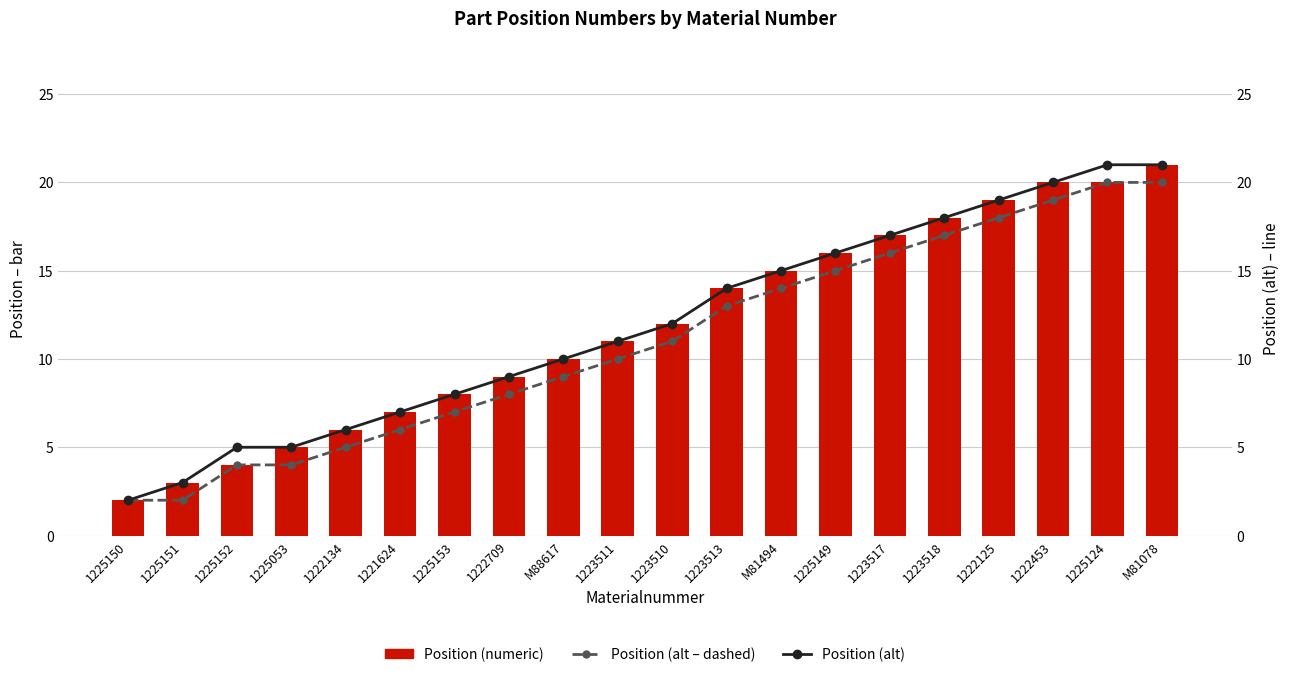

What are all the series names shown in the legend?

Position (alt – dashed), Position (numeric), Position (alt)